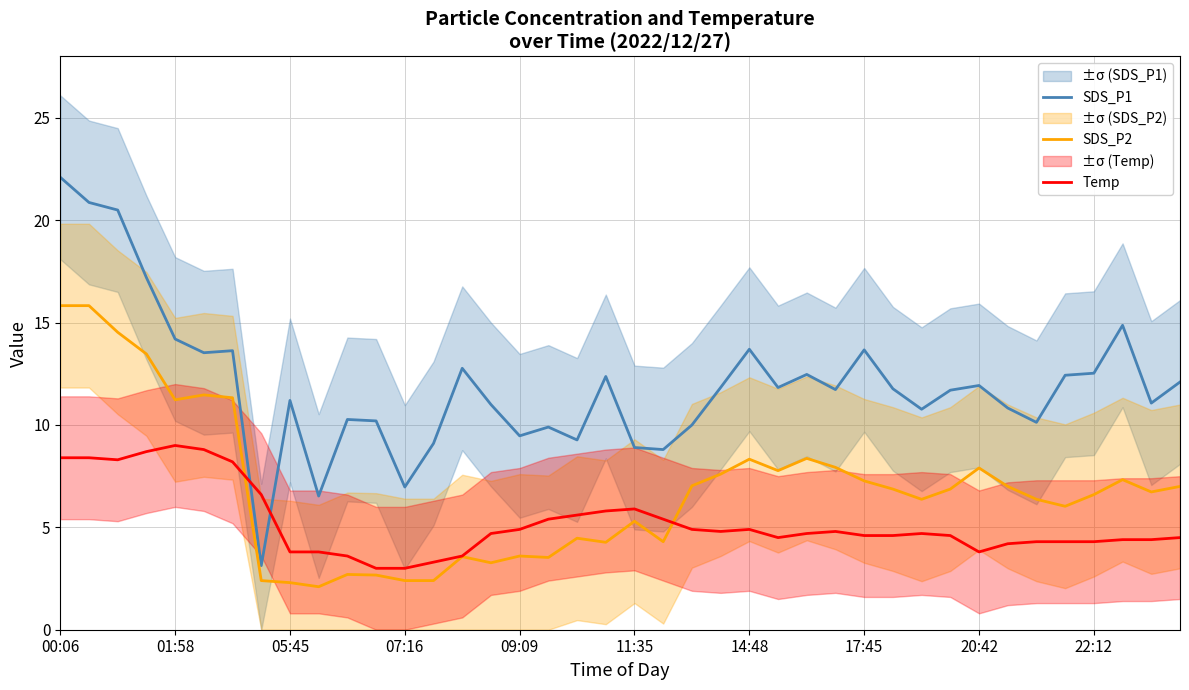

In Temp, how many points are higher than both neighbors (excluding endpoints)?

5